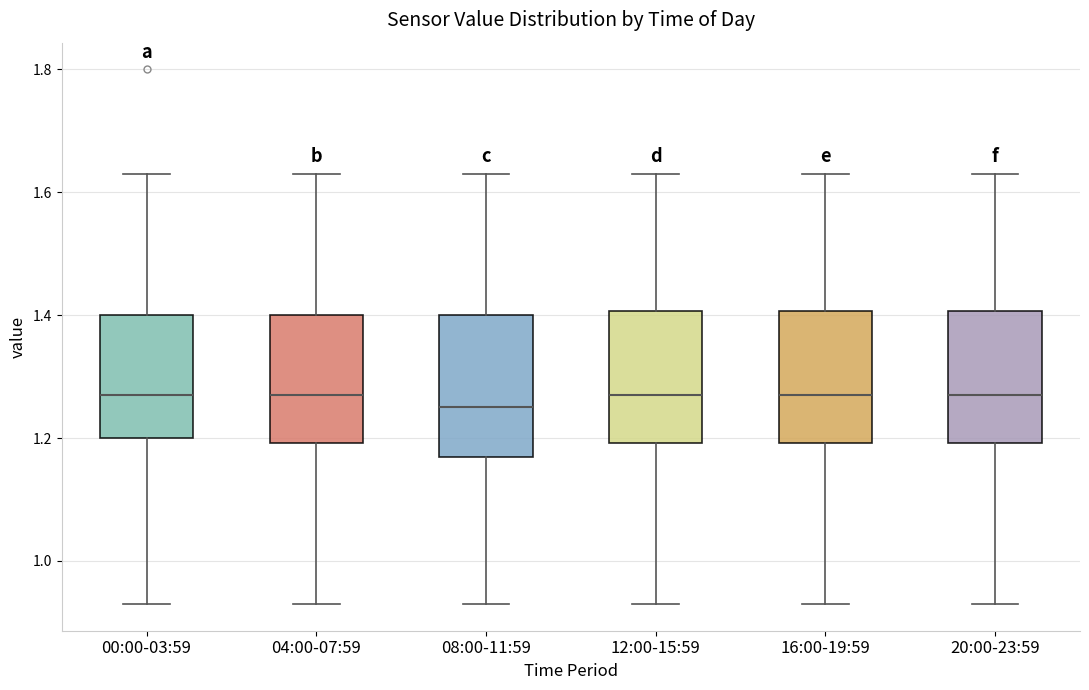

Reading left to right, transcribe this box plot: for each box, give where its median line is, the range the box spans, and where its two whiskers end, as read against the y-axis. The values are not printed on the chart, so give them approximately, as read against the axis.

00:00-03:59: median 1.28, box 1.20 to 1.40, whiskers 0.94 to 1.64
04:00-07:59: median 1.28, box 1.20 to 1.40, whiskers 0.94 to 1.64
08:00-11:59: median 1.26, box 1.18 to 1.40, whiskers 0.94 to 1.64
12:00-15:59: median 1.28, box 1.20 to 1.40, whiskers 0.94 to 1.64
16:00-19:59: median 1.28, box 1.20 to 1.40, whiskers 0.94 to 1.64
20:00-23:59: median 1.28, box 1.20 to 1.40, whiskers 0.94 to 1.64